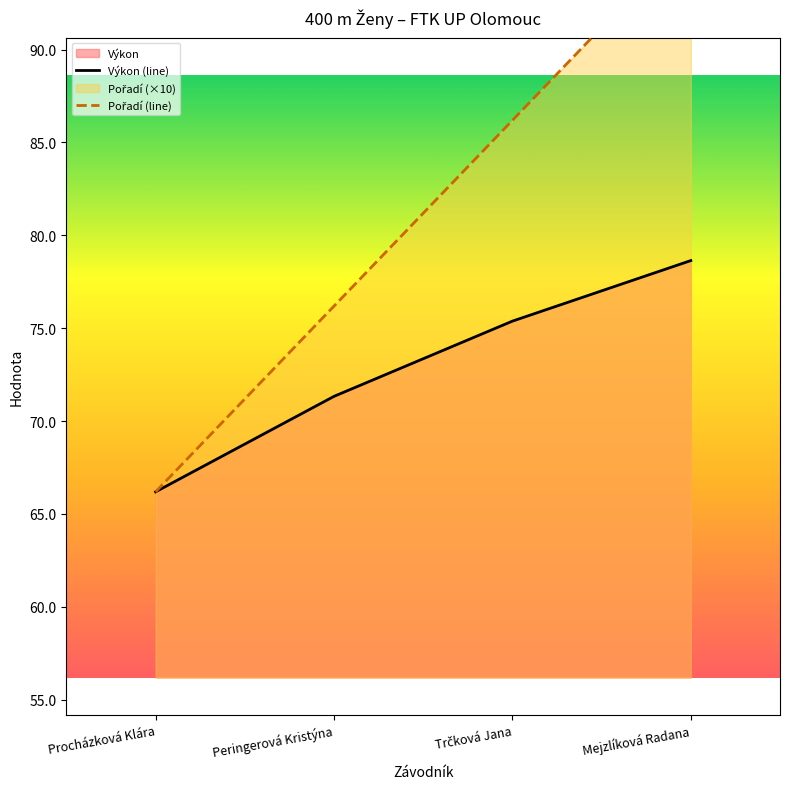

True or false: Pořadí (line) has more than 2 interior local peaks.

False